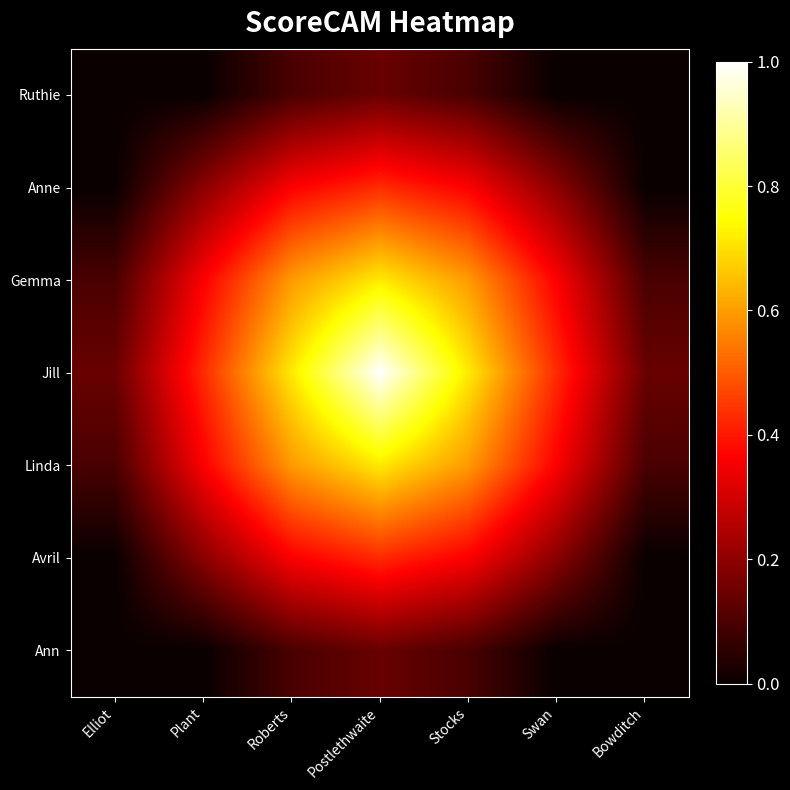

Reading left to right, what are all the values shown in this chart?

Ruthie: Elliot=0.0	Plant=0.0	Roberts=0.1	Postlethwaite=0.1	Stocks=0.1	Swan=0.0	Bowditch=0.0
Anne: Elliot=0.0	Plant=0.2	Roberts=0.4	Postlethwaite=0.4	Stocks=0.4	Swan=0.2	Bowditch=0.0
Gemma: Elliot=0.1	Plant=0.4	Roberts=0.6	Postlethwaite=0.7	Stocks=0.6	Swan=0.4	Bowditch=0.1
Jill: Elliot=0.1	Plant=0.4	Roberts=0.7	Postlethwaite=1.0	Stocks=0.7	Swan=0.4	Bowditch=0.1
Linda: Elliot=0.1	Plant=0.4	Roberts=0.6	Postlethwaite=0.7	Stocks=0.6	Swan=0.4	Bowditch=0.1
Avril: Elliot=0.0	Plant=0.2	Roberts=0.4	Postlethwaite=0.4	Stocks=0.4	Swan=0.2	Bowditch=0.0
Ann: Elliot=0.0	Plant=0.0	Roberts=0.1	Postlethwaite=0.1	Stocks=0.1	Swan=0.0	Bowditch=0.0